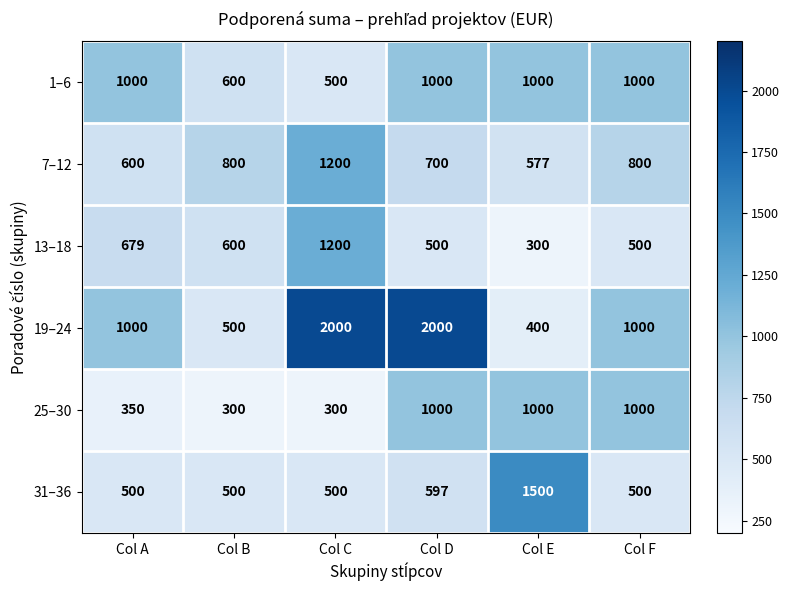

What value does the 25–30 series have at Col C?

300